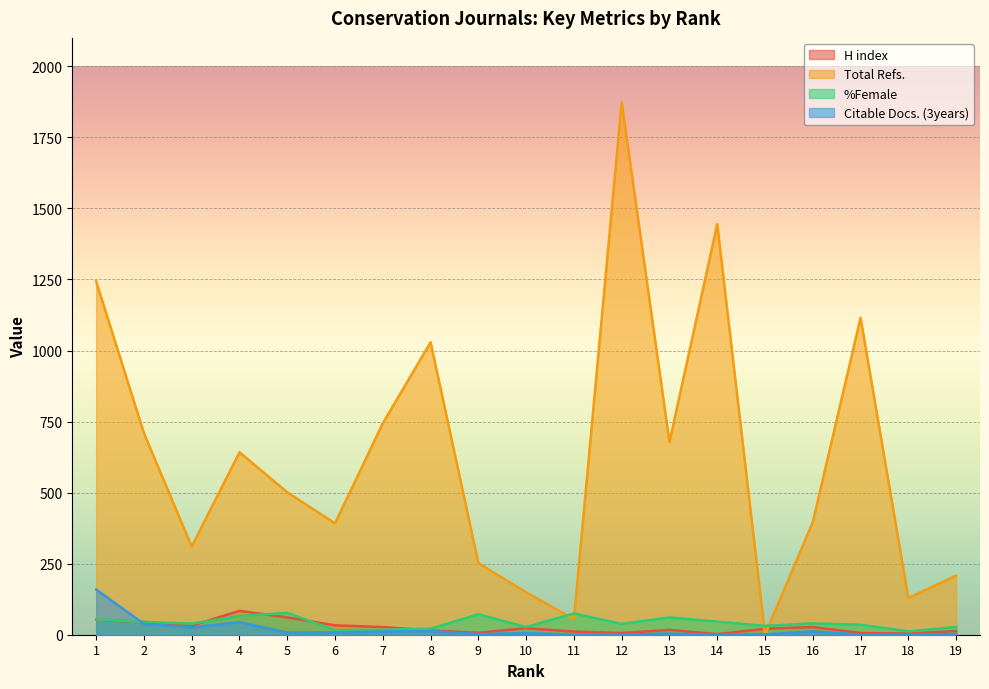

What is the difference between the highest and lowest values at 13?

674